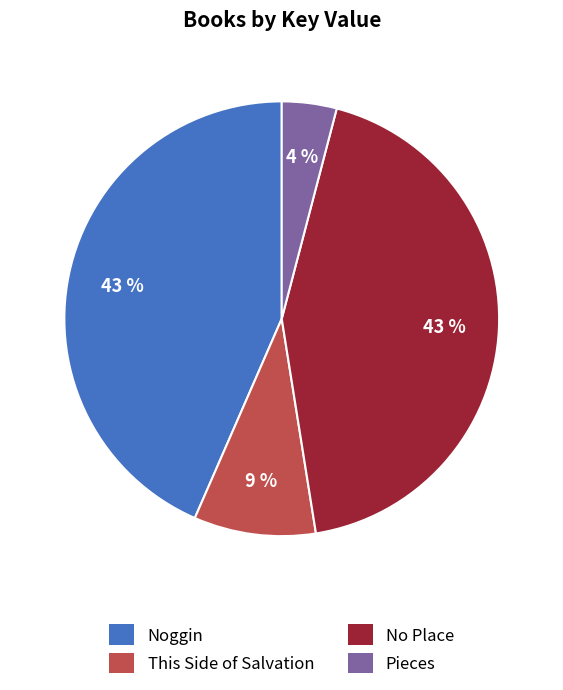

Is there any slice that represents more than half of the pie?

No